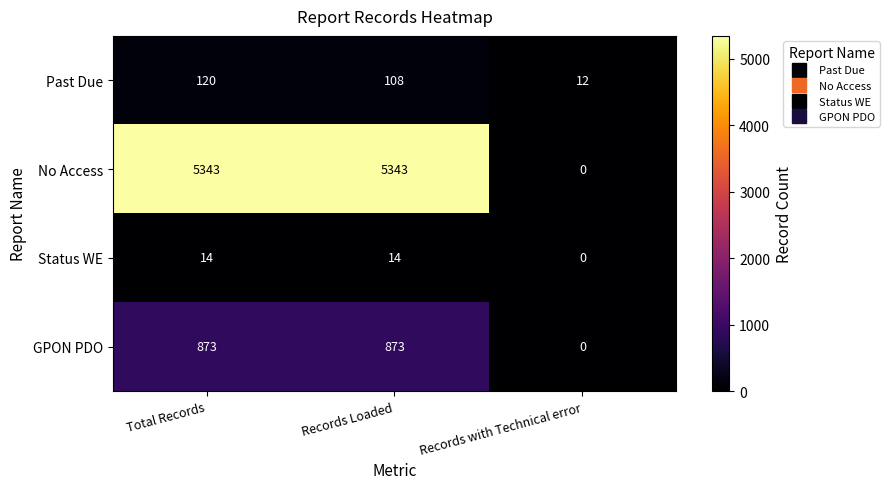

At which label does GPON PDO reach its minimum?

Records with Technical error